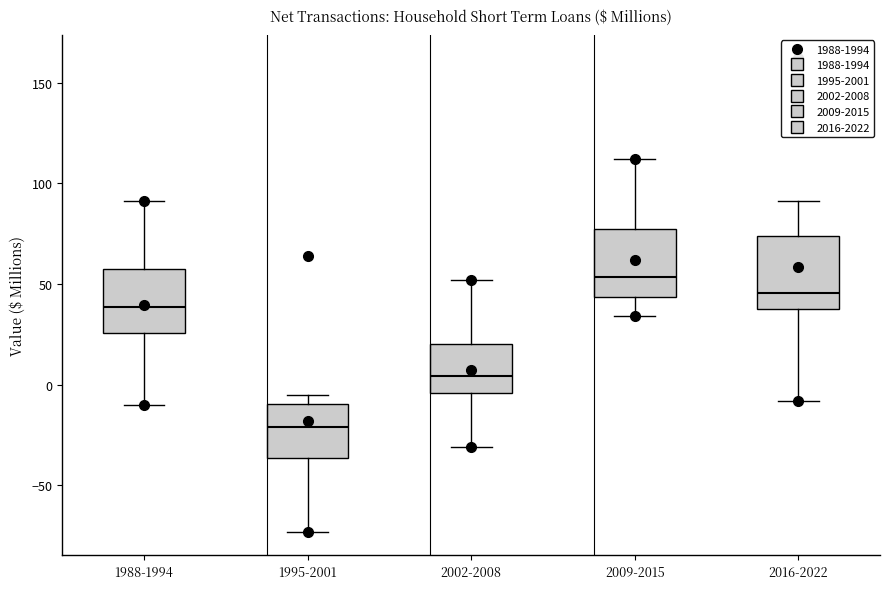

Reading left to right, read every box against the y-axis: the position of its median line, the range the box covers, and the ends of its whiskers. The values are not printed on the chart, so give them approximately, as read against the axis.

1988-1994: median 40, box 25 to 60, whiskers -10 to 90
1995-2001: median -20, box -35 to -10, whiskers -75 to -5
2002-2008: median 5, box -5 to 20, whiskers -30 to 50
2009-2015: median 55, box 45 to 75, whiskers 35 to 110
2016-2022: median 45, box 40 to 75, whiskers -10 to 90